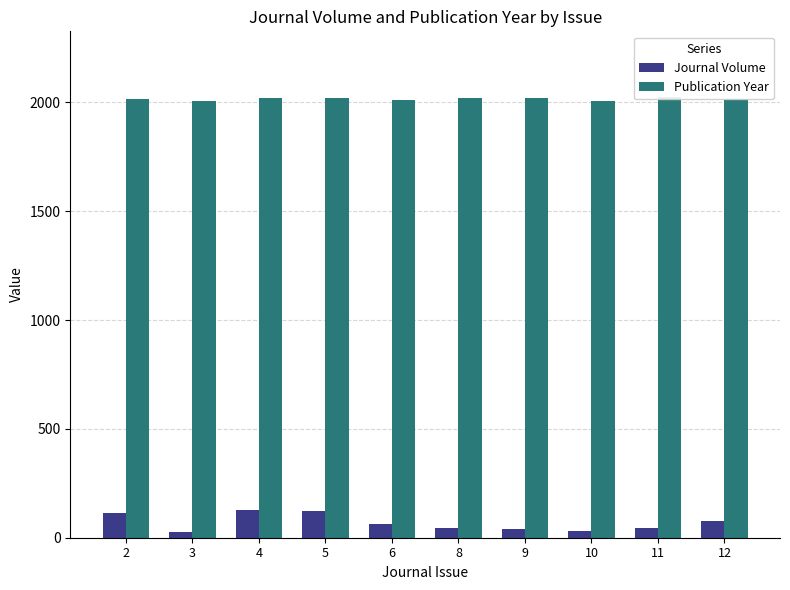

What is the sum of all Publication Year values?

20166